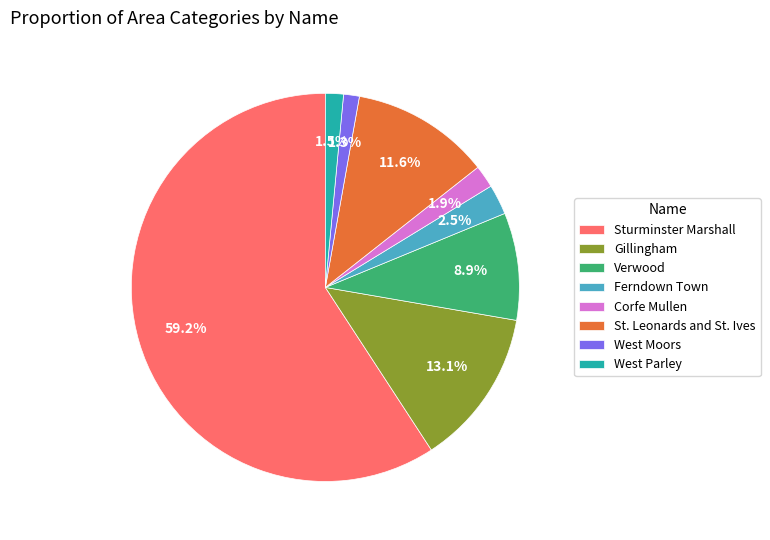

How many slices are in this pie chart?

8